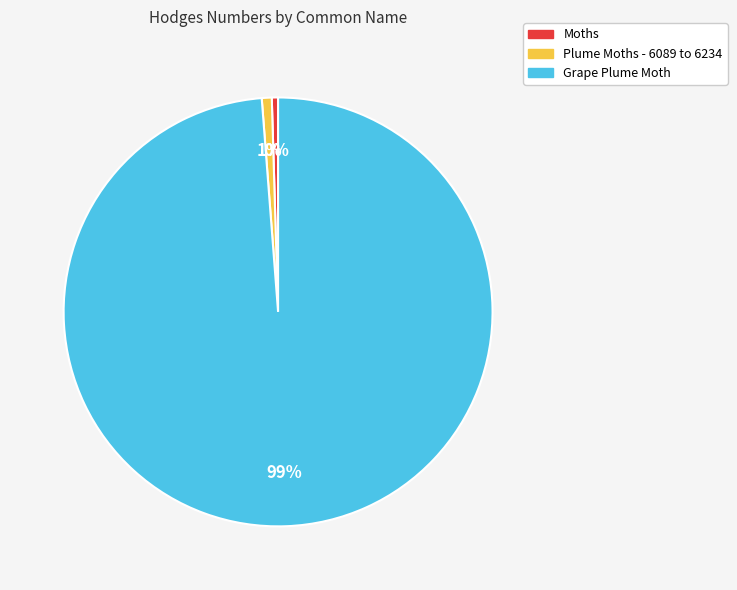

Which slice is the largest?

Grape Plume Moth